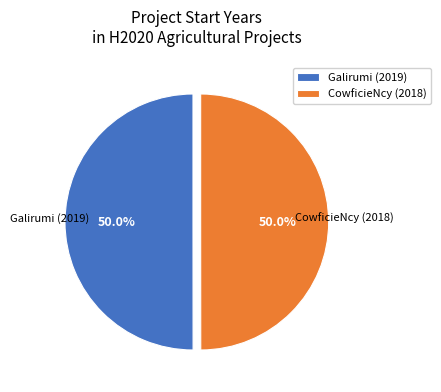

What percentage is the Galirumi (2019) slice, to the nearest percent?

50%